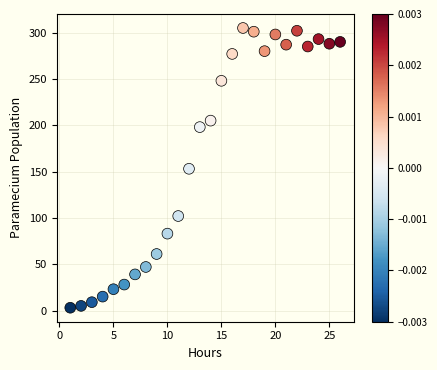

What is the range of X values (max minus min)?

25